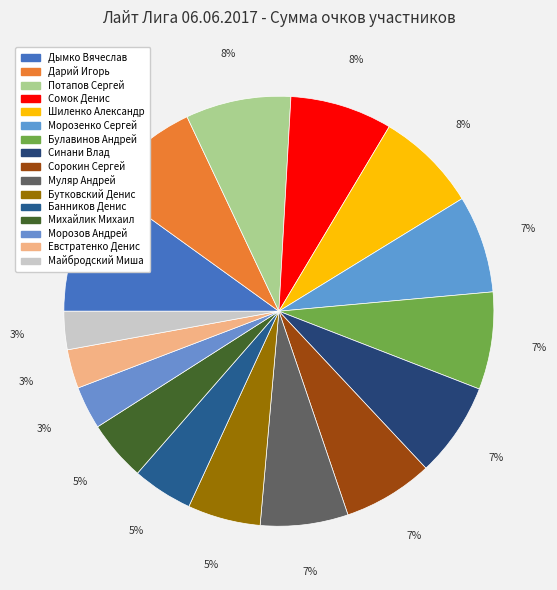

Between Майбродский Миша and Михайлик Михаил, which is larger?

Михайлик Михаил